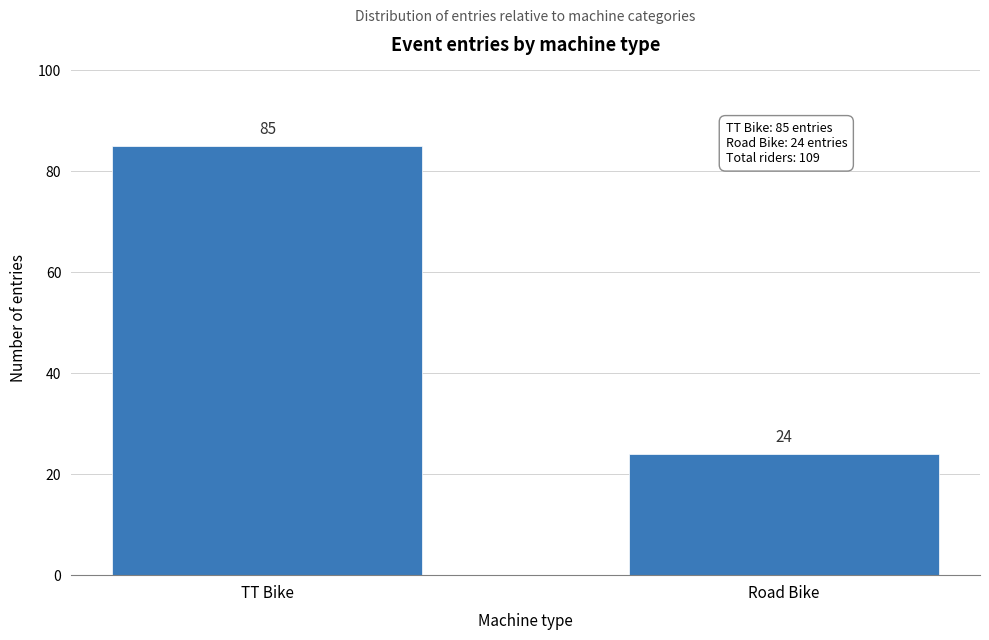

Reading left to right, transcribe all the data shown in this chart.

85	24